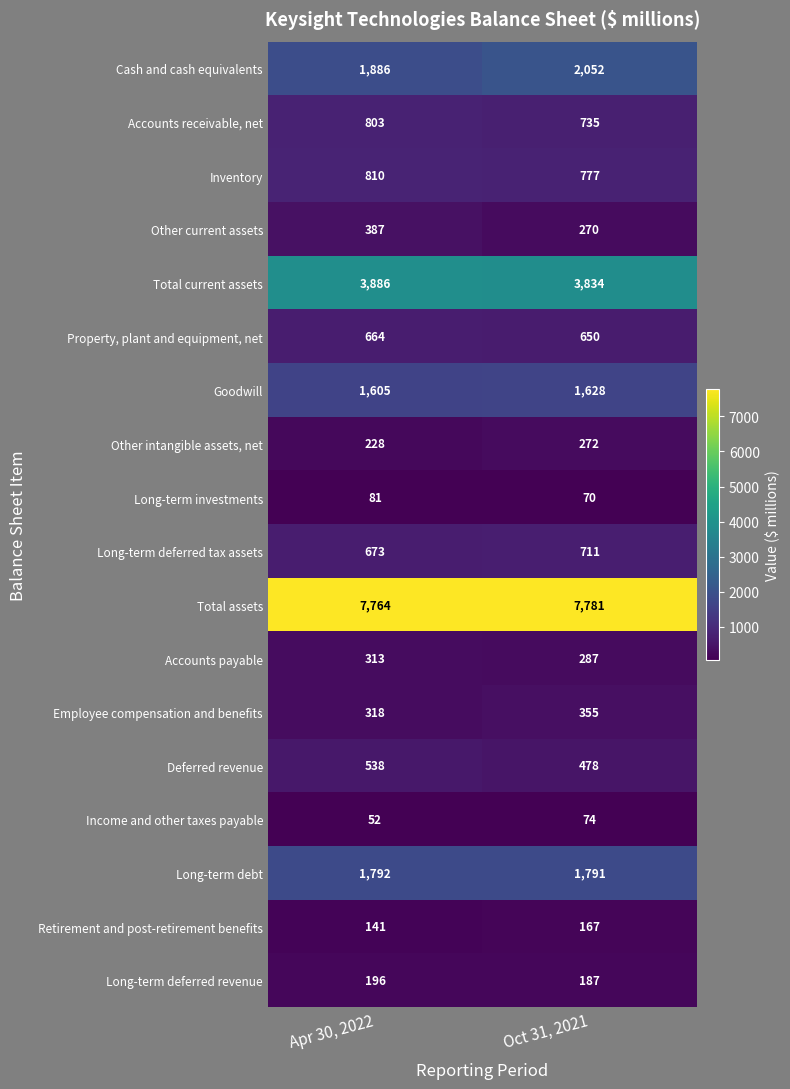

Is the value of Long-term debt at Apr 30, 2022 greater than the value of Deferred revenue at Apr 30, 2022?

Yes